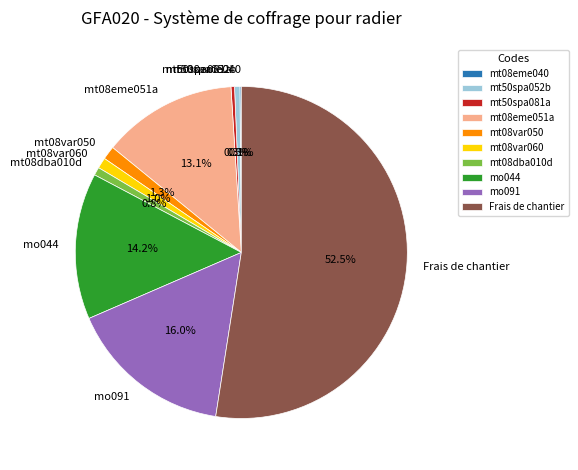

What portion of the pie excludes mt08var060?

99.0%